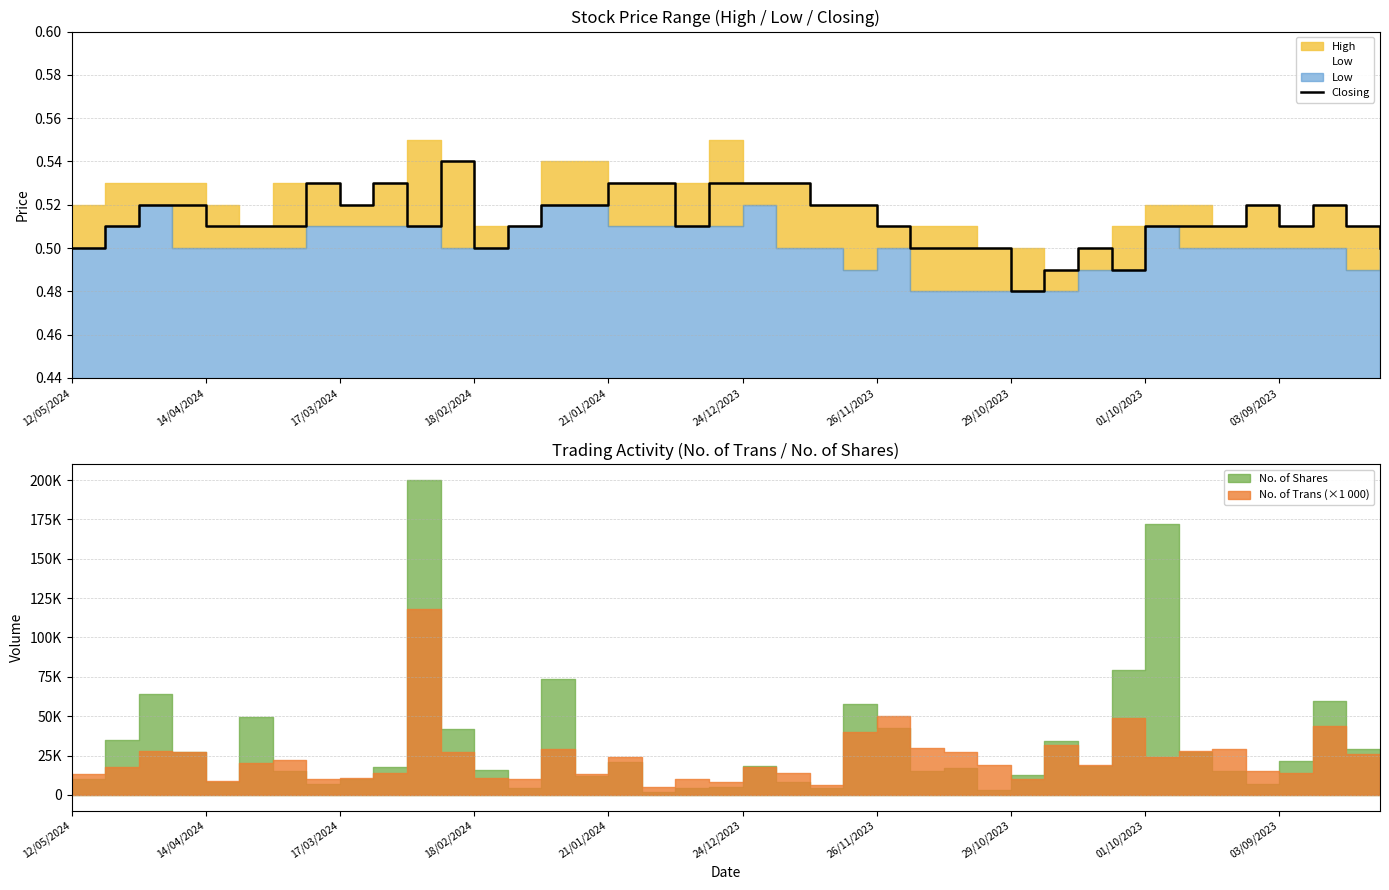

How many interior local valleys (lower than both neighbors) does the data have?

7